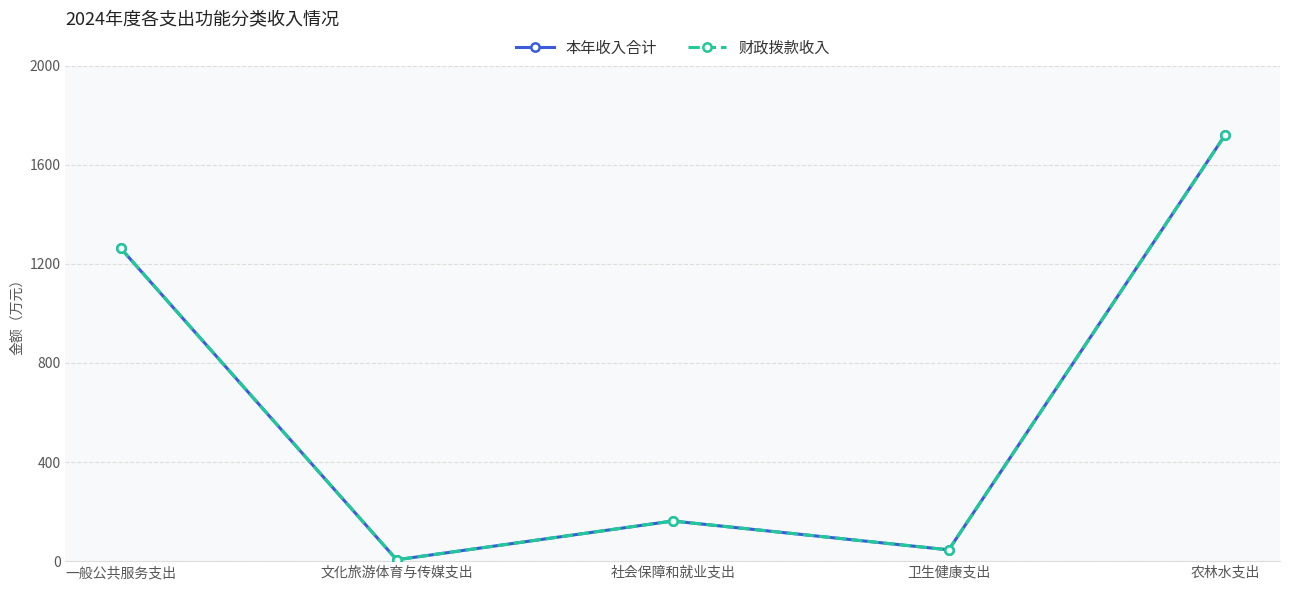

Which series has the largest total across all categories?

本年收入合计